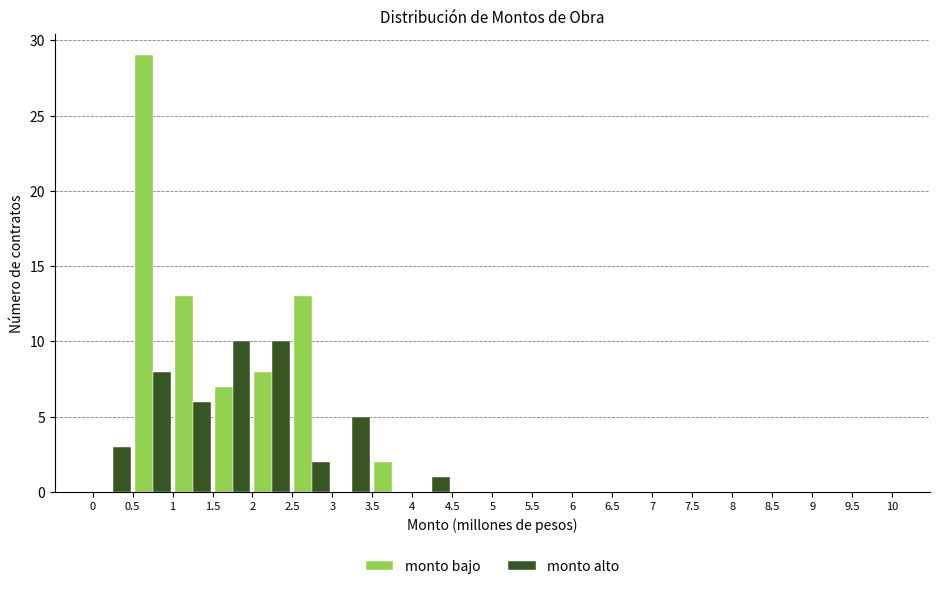

What is the height of the monto bajo bar covering 3.5 to 4 on the x-axis? The values are not printed on the chart, so give them approximately, as read against the axis.

2